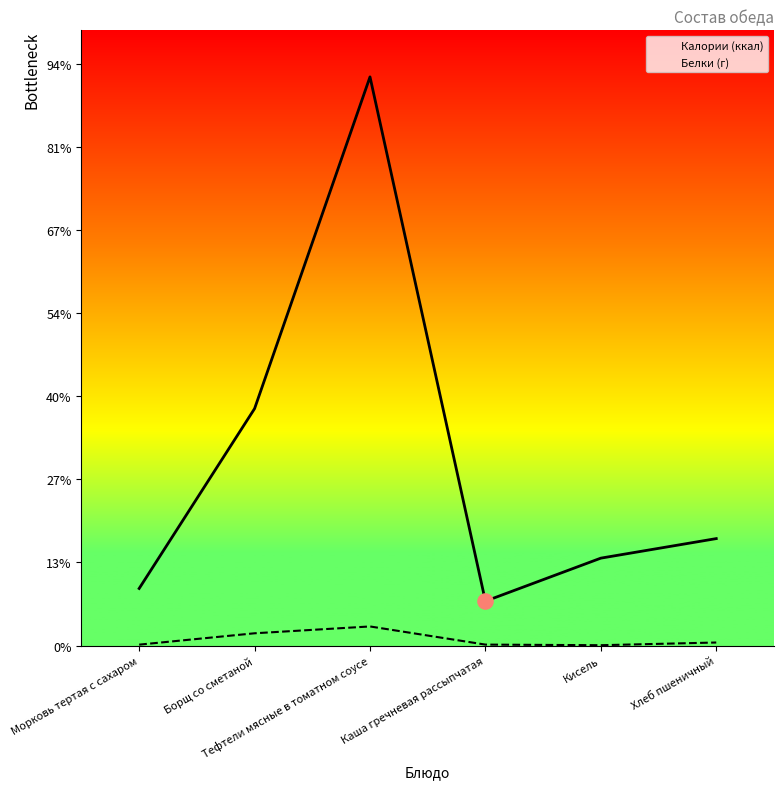

Which series reaches the minimum Y coordinate?

Белки (г)